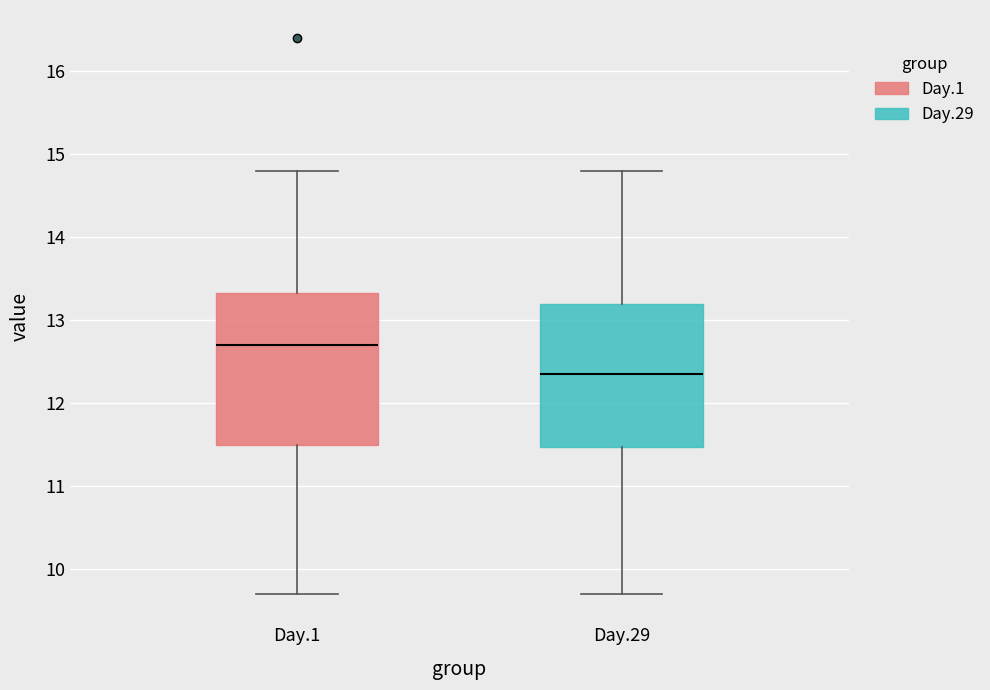

Reading left to right, transcribe this box plot: for each box, give where its median line is, the range the box spans, and where its two whiskers end, as read against the y-axis. The values are not printed on the chart, so give them approximately, as read against the axis.

Day.1: median 12.7, box 11.5 to 13.3, whiskers 9.7 to 14.8
Day.29: median 12.4, box 11.5 to 13.2, whiskers 9.7 to 14.8